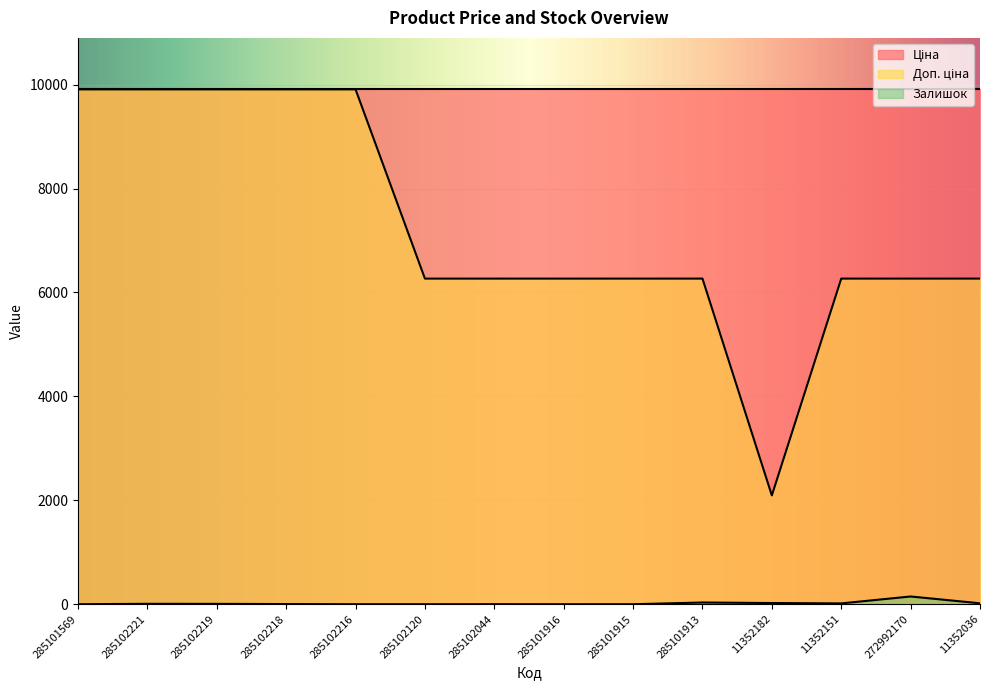

True or false: Залишок and Доп. ціна cross at least once.

False